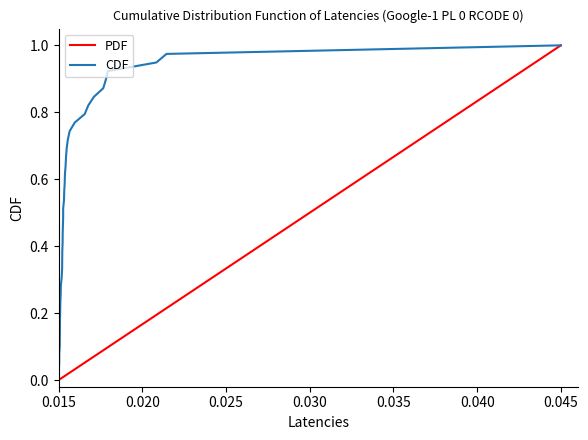

Which series has the largest total across all categories?

CDF